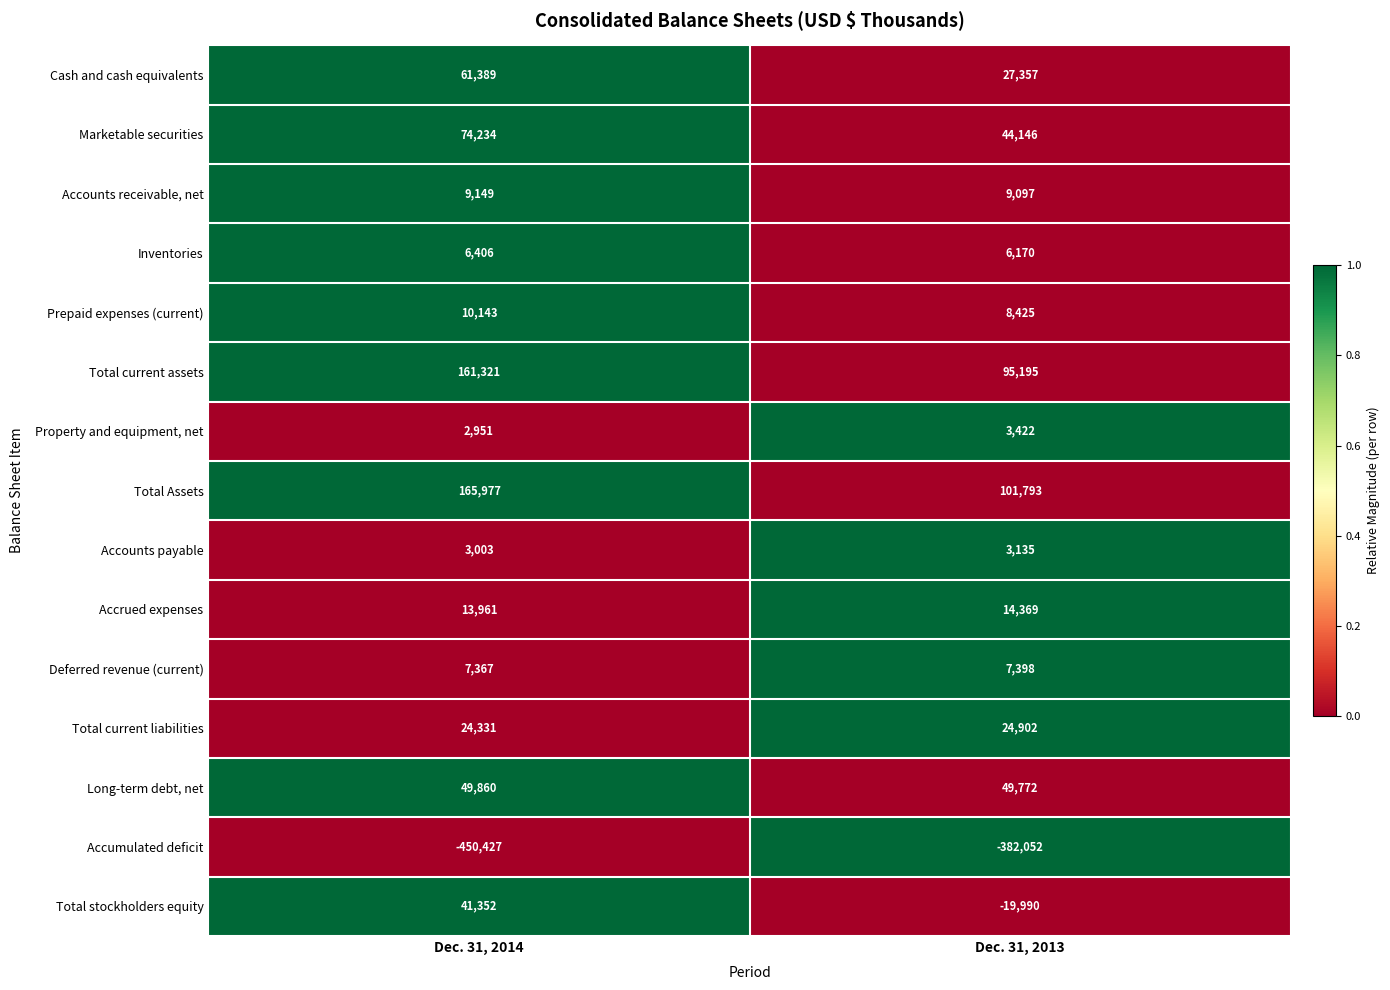

Which series has the widest spread of values?

Accumulated deficit